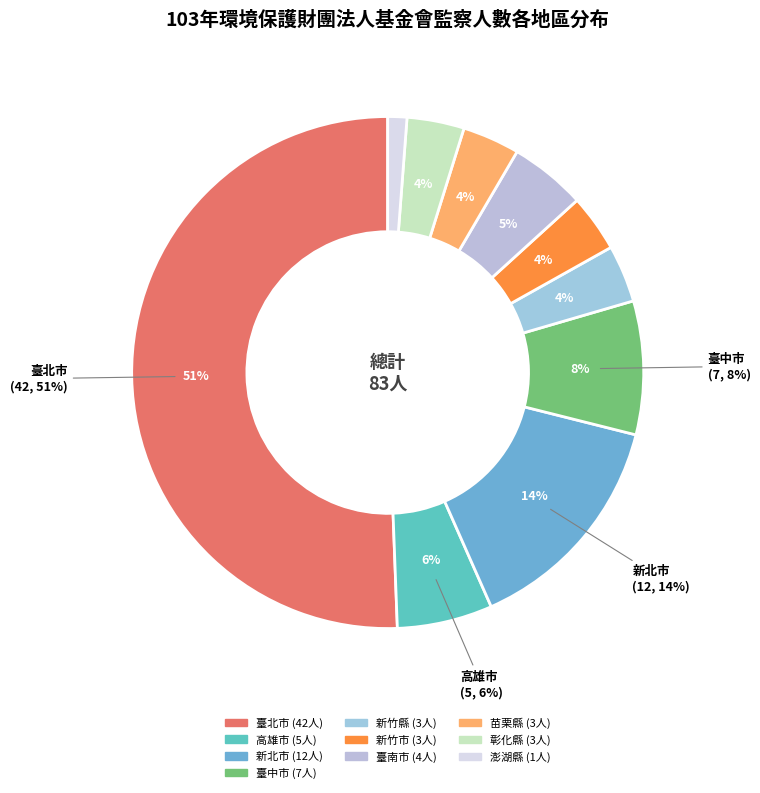

What percentage do 新竹市 and 臺中市 together represent?

12.0%